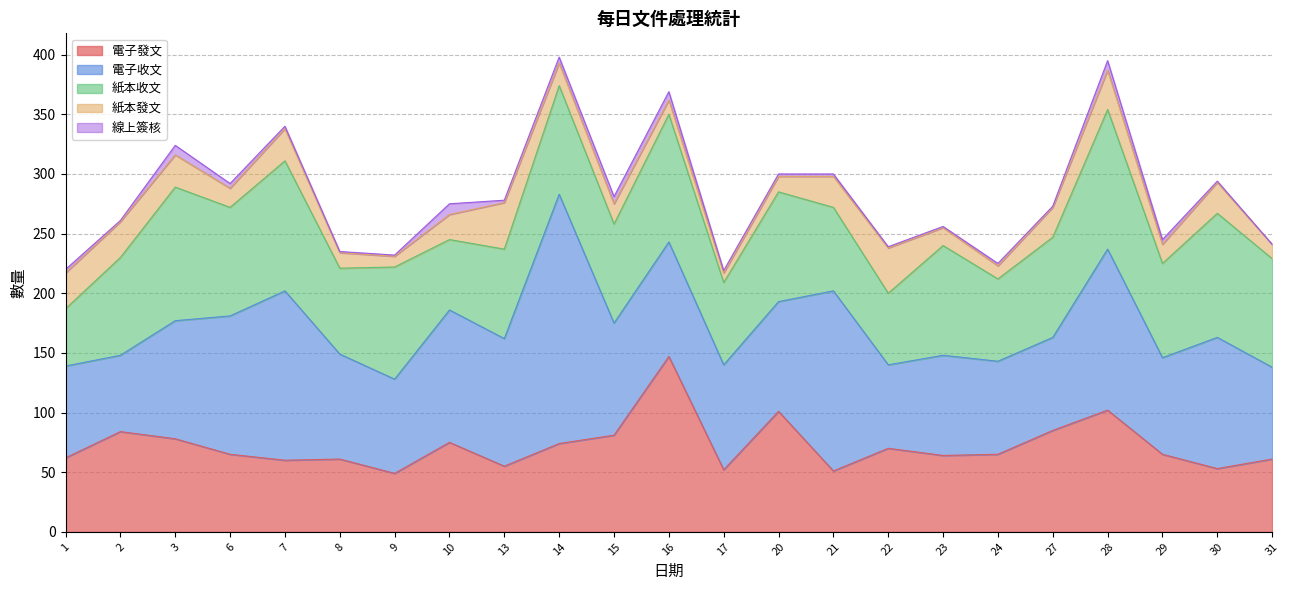

Which series has the widest spread of values?

電子收文